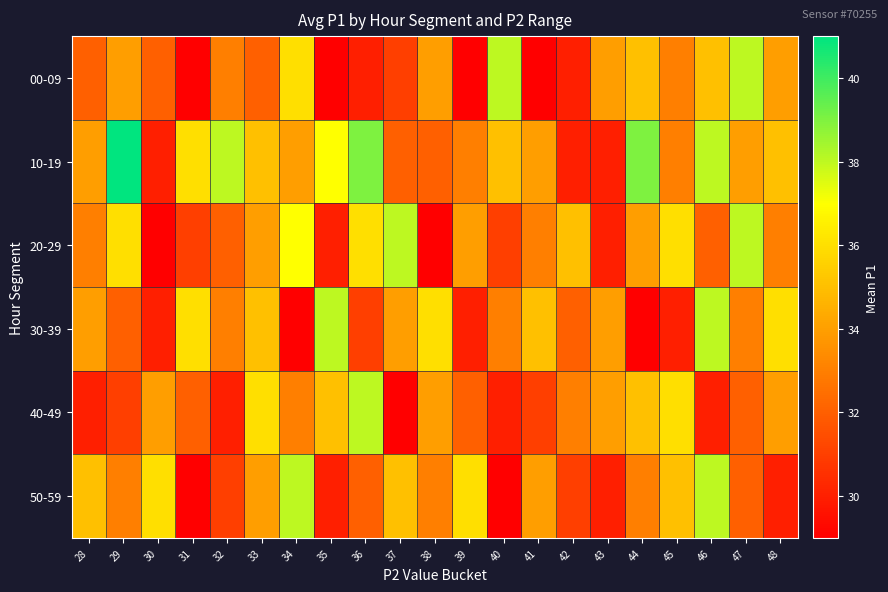

Reading left to right, extract all data points from this chart.

00-09: 28=32	29=34	30=32	31=29	32=33	33=32	34=36	35=29	36=30	37=31	38=34	39=29	40=38	41=29	42=30	43=34	44=35	45=33	46=35	47=38	48=34
10-19: 28=34	29=41	30=30	31=36	32=38	33=35	34=34	35=37	36=39	37=32	38=32	39=33	40=35	41=34	42=30	43=30	44=39	45=33	46=38	47=34	48=35
20-29: 28=33	29=36	30=29	31=31	32=32	33=34	34=37	35=30	36=36	37=38	38=29	39=34	40=31	41=33	42=35	43=30	44=34	45=36	46=32	47=38	48=33
30-39: 28=34	29=32	30=30	31=36	32=33	33=35	34=29	35=38	36=31	37=34	38=36	39=30	40=33	41=35	42=32	43=34	44=29	45=30	46=38	47=33	48=36
40-49: 28=30	29=31	30=34	31=32	32=30	33=36	34=33	35=35	36=38	37=29	38=34	39=32	40=30	41=31	42=33	43=34	44=35	45=36	46=30	47=32	48=34
50-59: 28=35	29=33	30=36	31=29	32=31	33=34	34=38	35=30	36=32	37=35	38=33	39=36	40=29	41=34	42=31	43=30	44=33	45=35	46=38	47=32	48=30